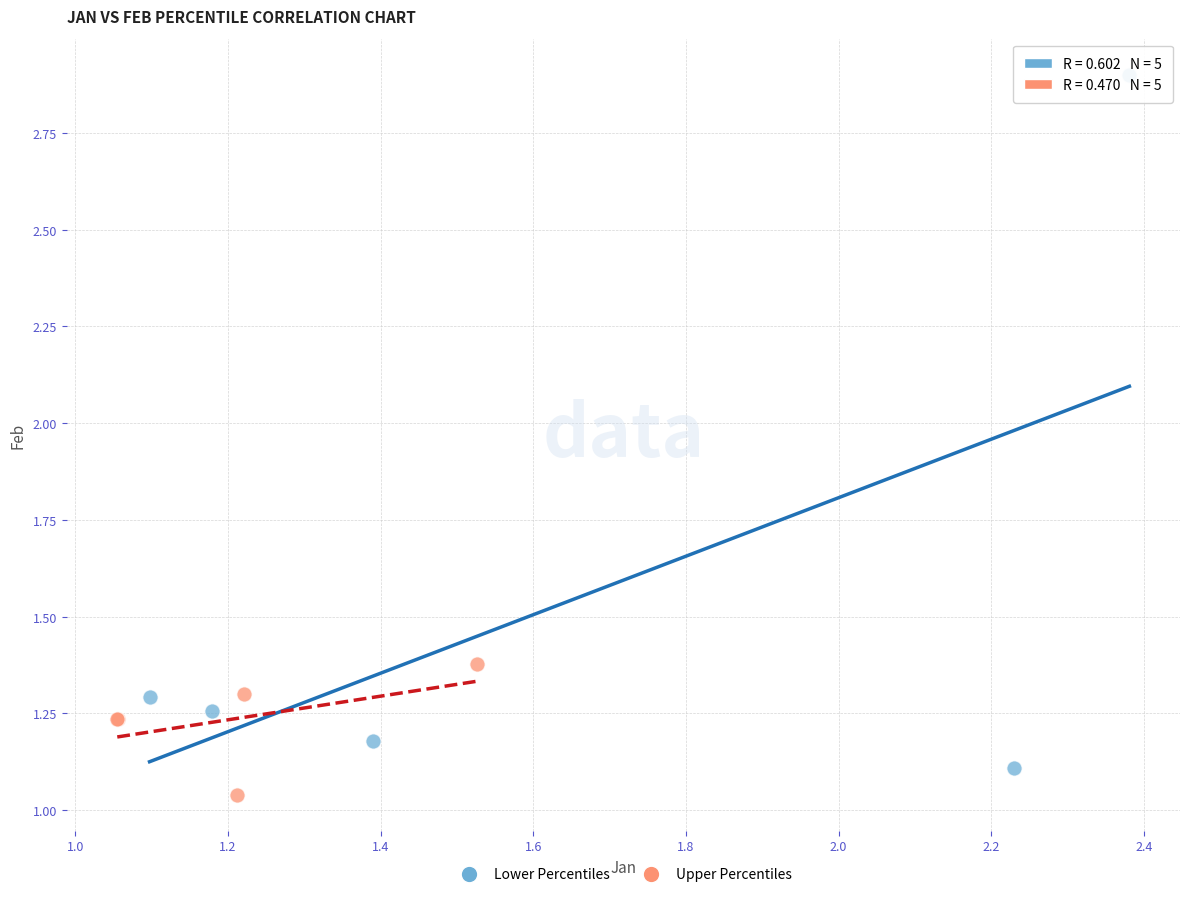

Which series has the largest Y range (max minus min)?

Lower Percentiles